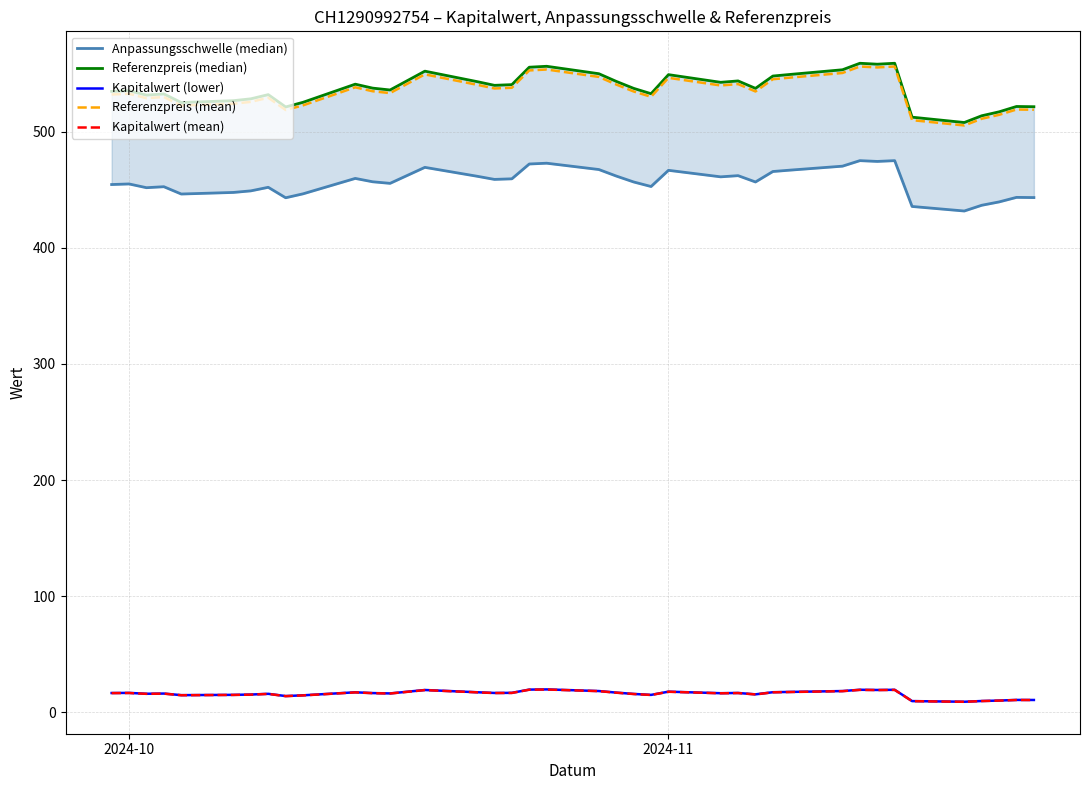

True or false: Referenzpreis (mean) and Kapitalwert (lower) cross at least once.

False